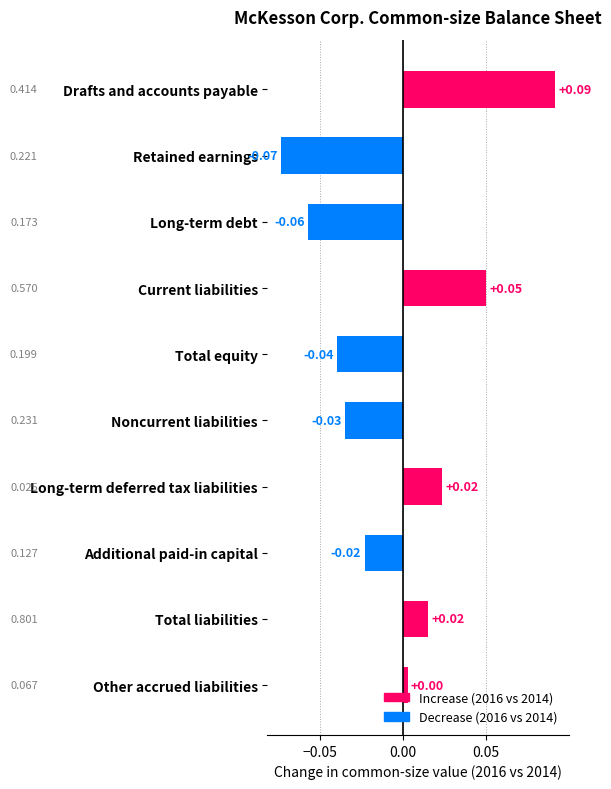

Which label corresponds to the largest value in the chart?

Drafts and accounts payable